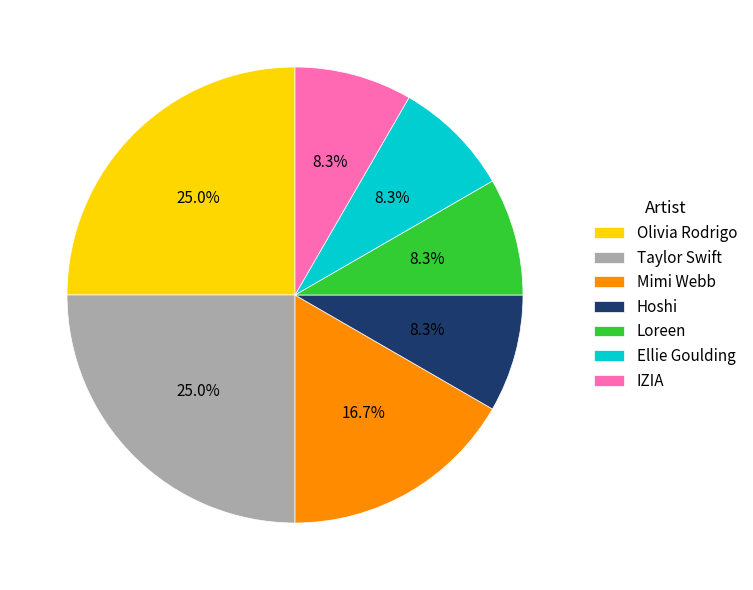

Do Olivia Rodrigo and Ellie Goulding together represent more than half of the pie?

No